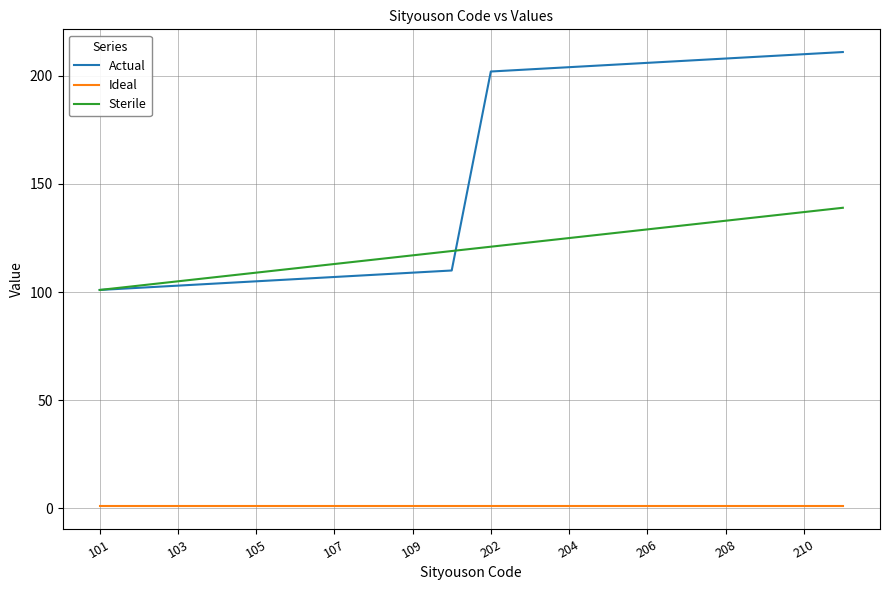

True or false: Ideal and Actual intersect in this chart.

False